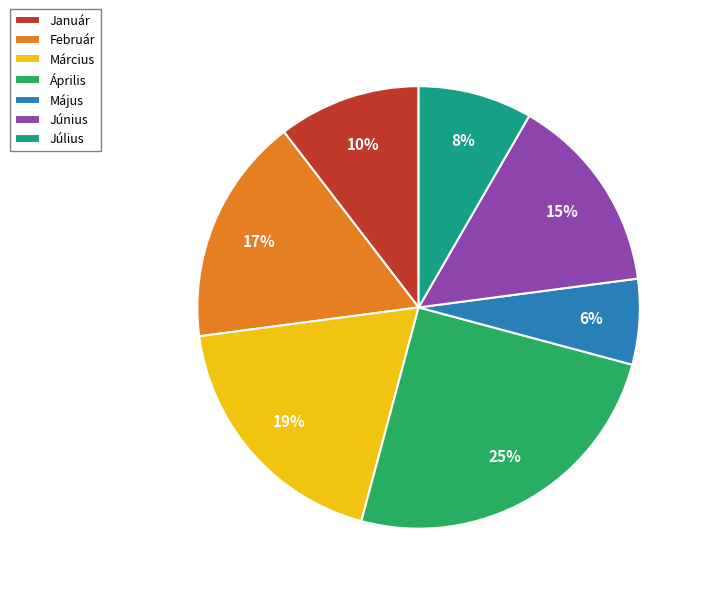

To the nearest percent, what percentage of the pie is Február?

17%